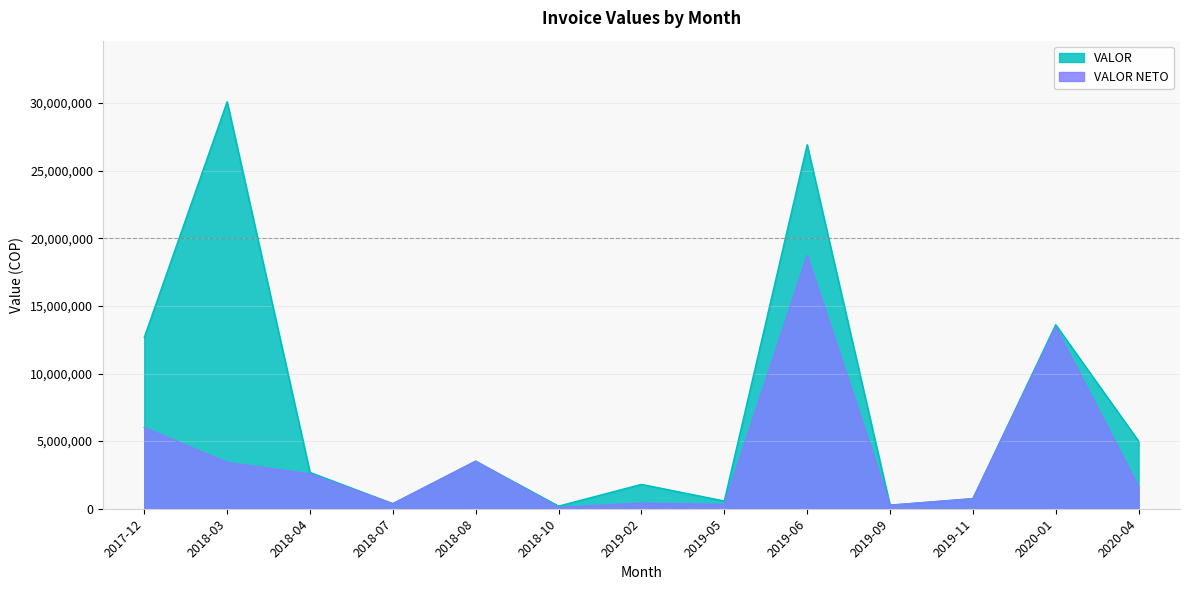

How many lines are shown in the chart?

2